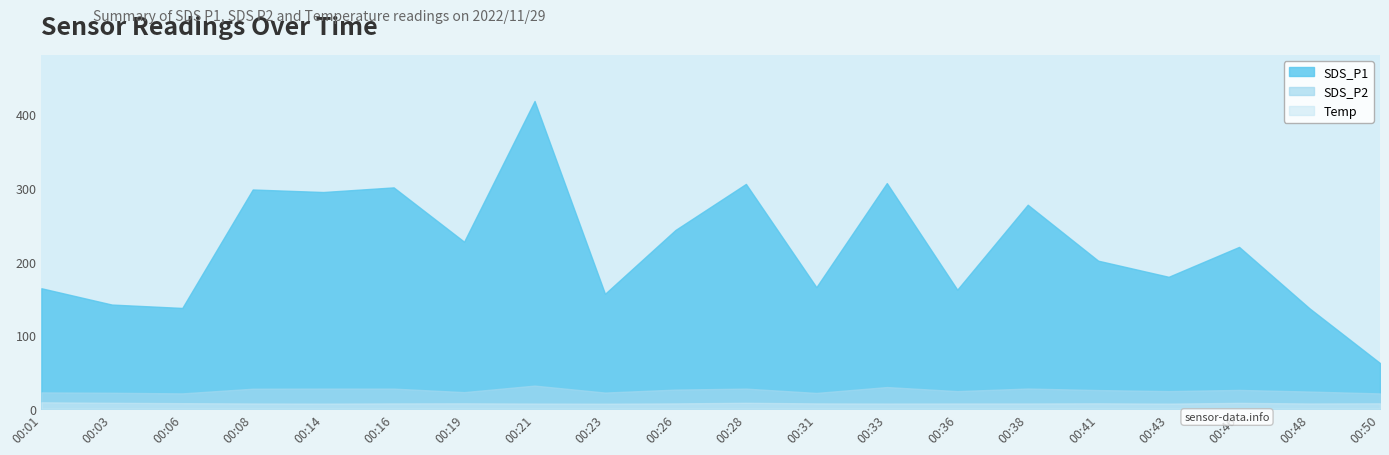

What is the difference between the highest and lowest values at 00:03?

133.5